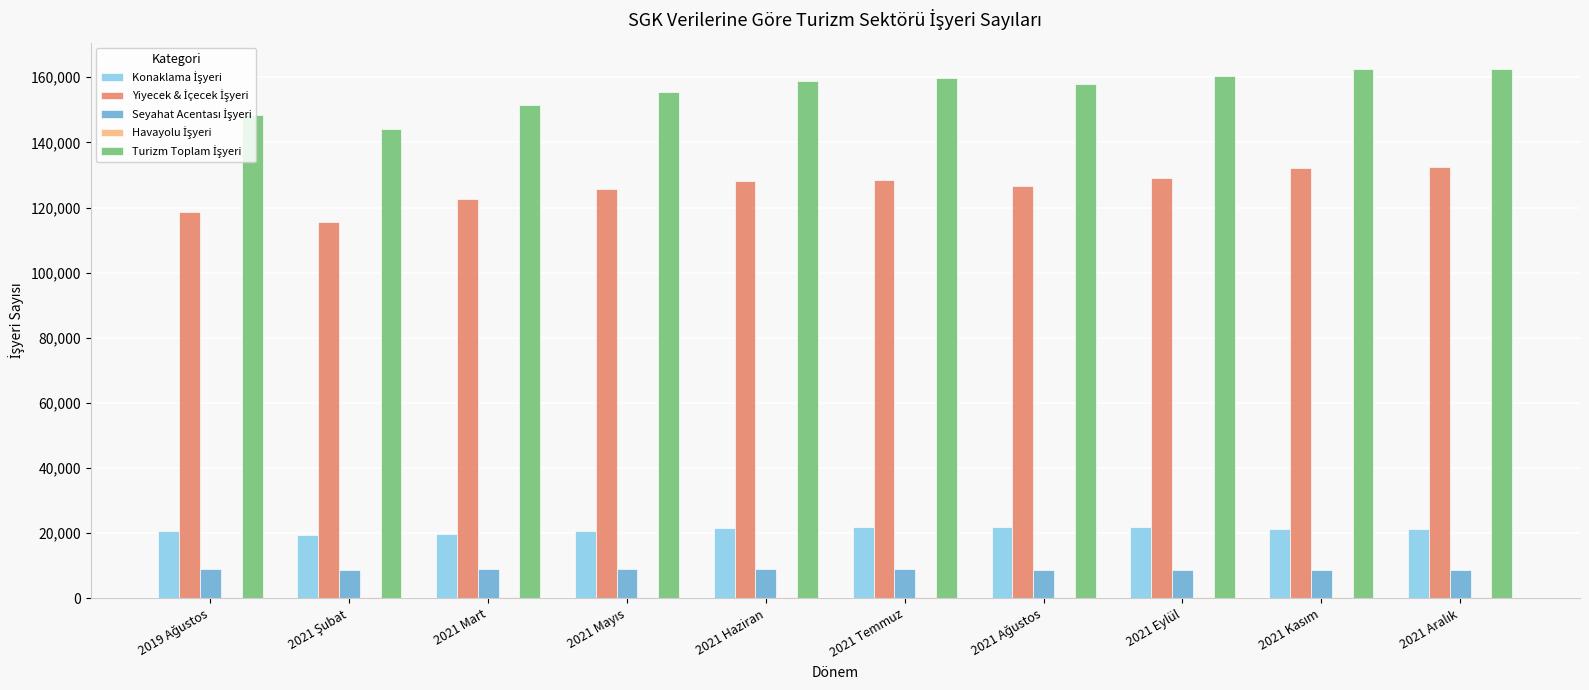

Which category has the lowest value across all series?

2019 Ağustos